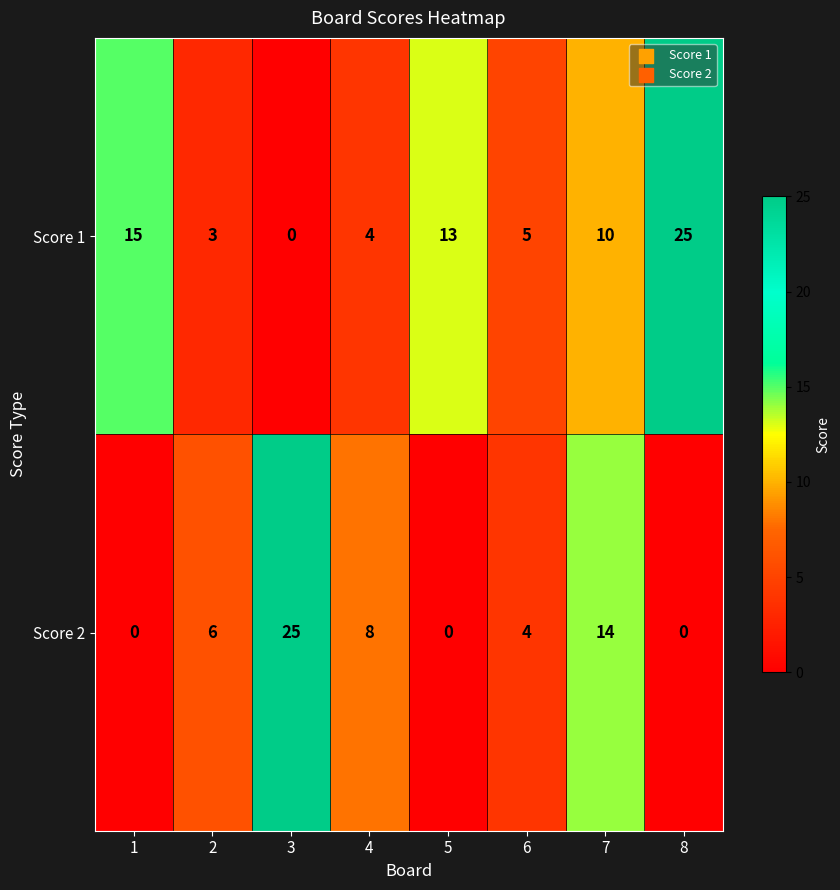

True or false: Score 1 has a value of 0 at 3.

True